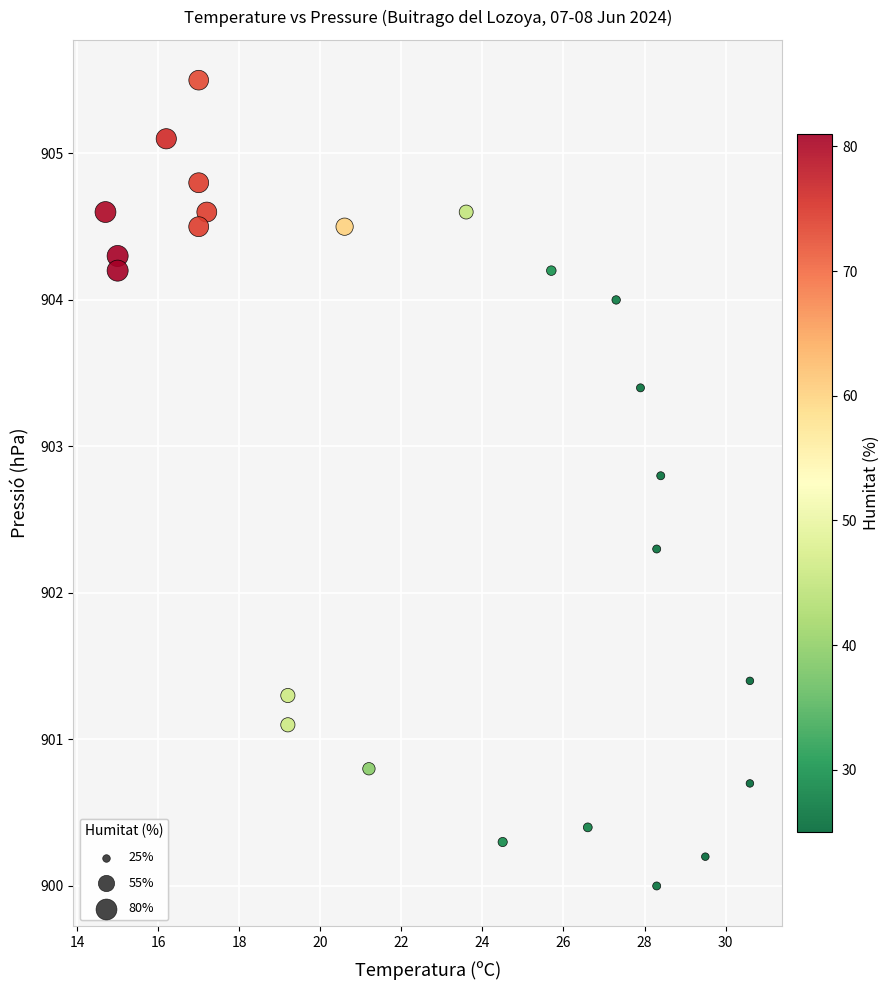

What Y value in the scatter plot is closest to 902?

902.3